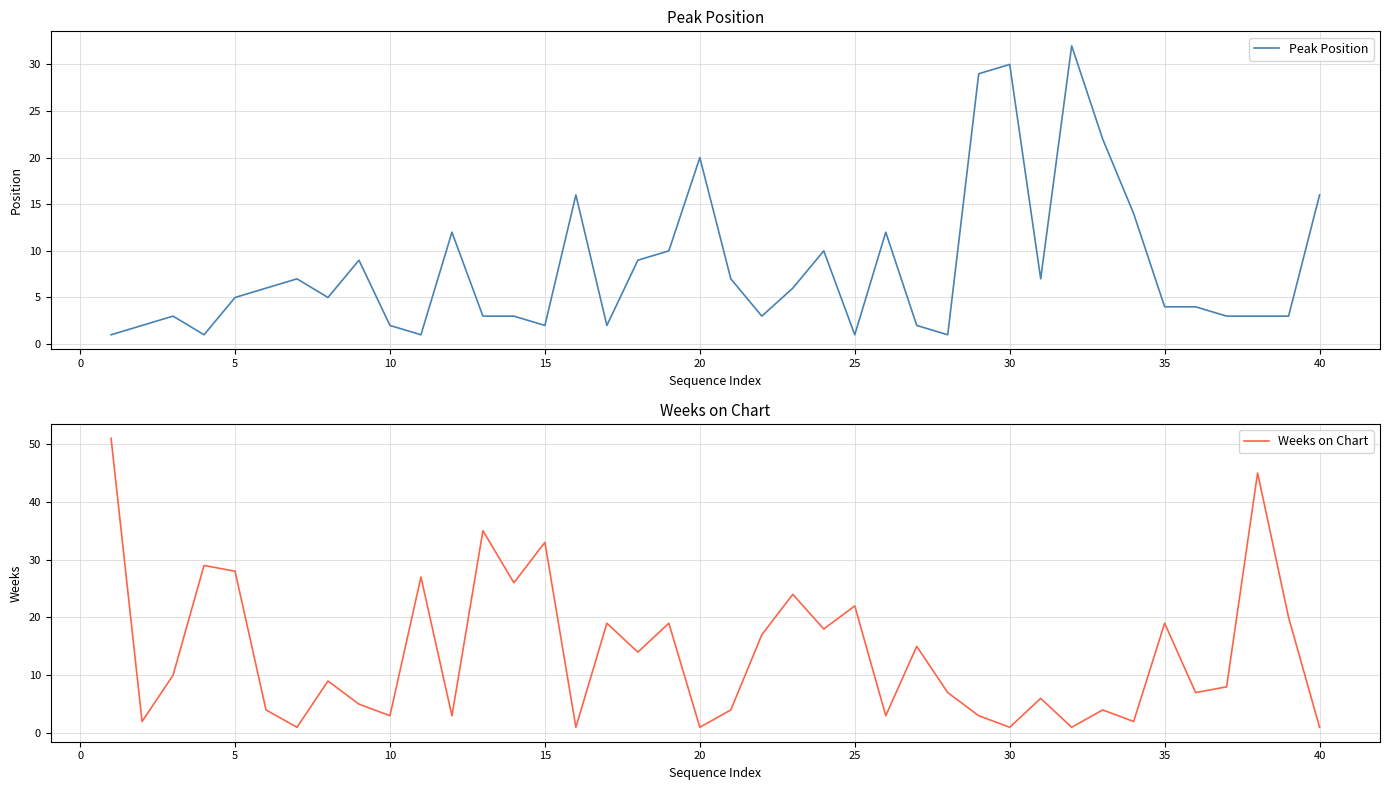

Is this an area chart (filled region under the line)?

No